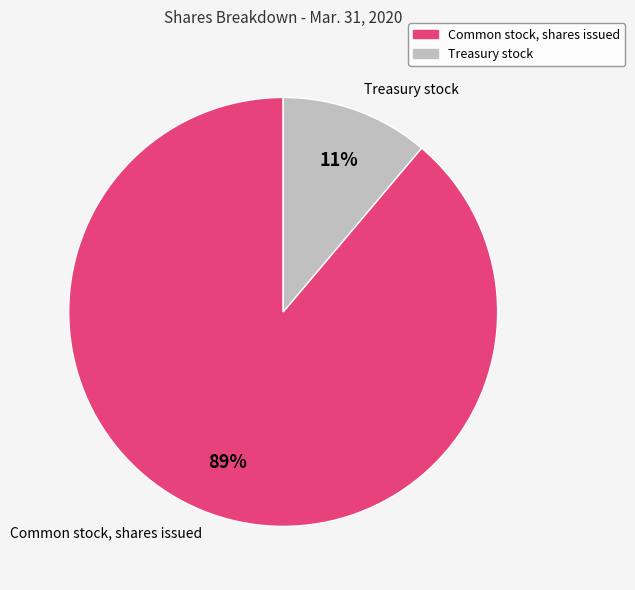

What is the smallest slice in the pie chart?

Treasury stock